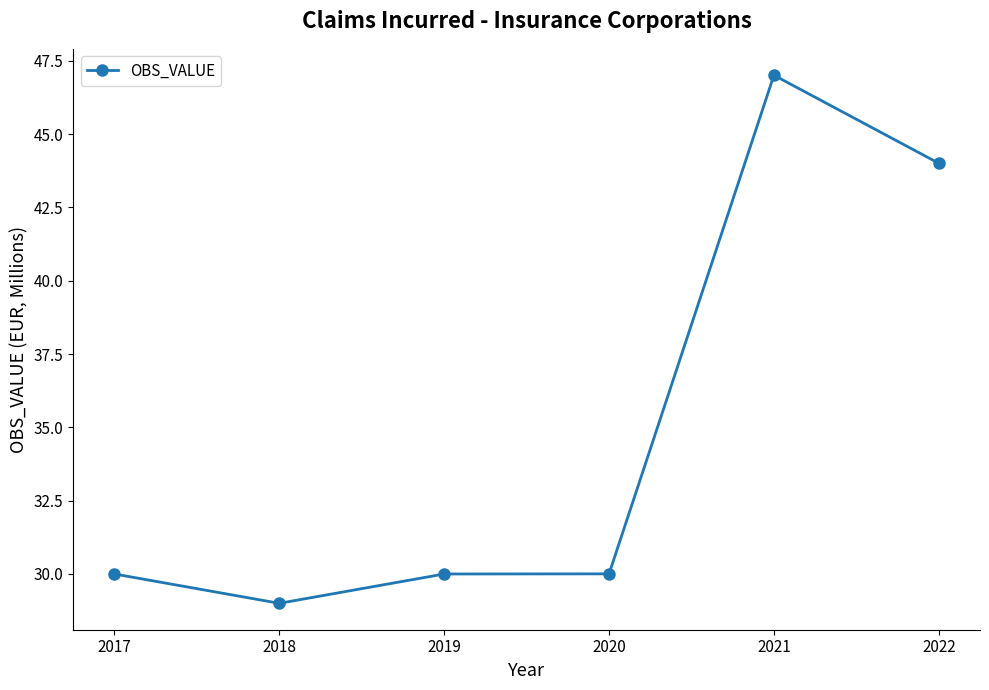

Which label corresponds to the largest value in the chart?

2021